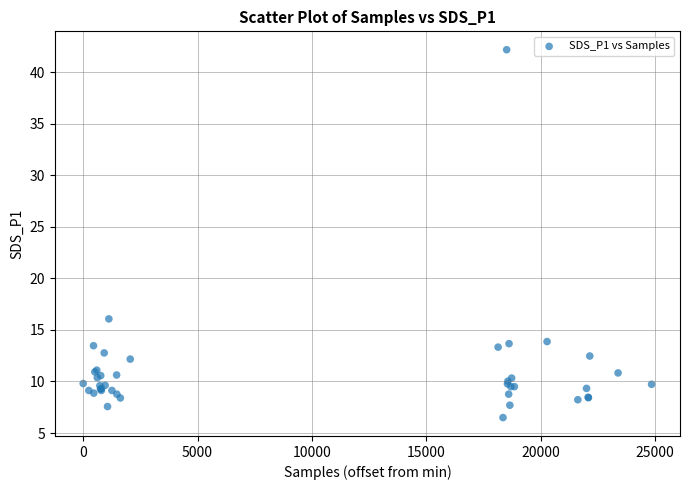

What Y value in the scatter plot is closest to 24?

16.1